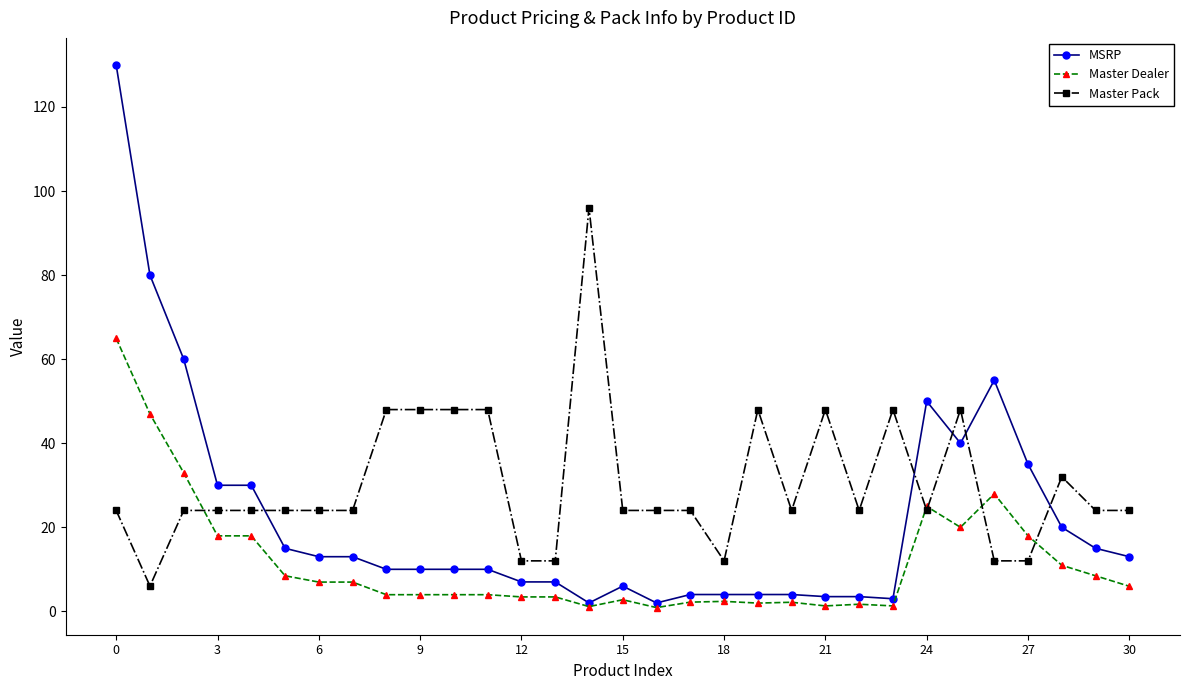

True or false: Master Pack has more than 2 points higher than both neighbors.

True